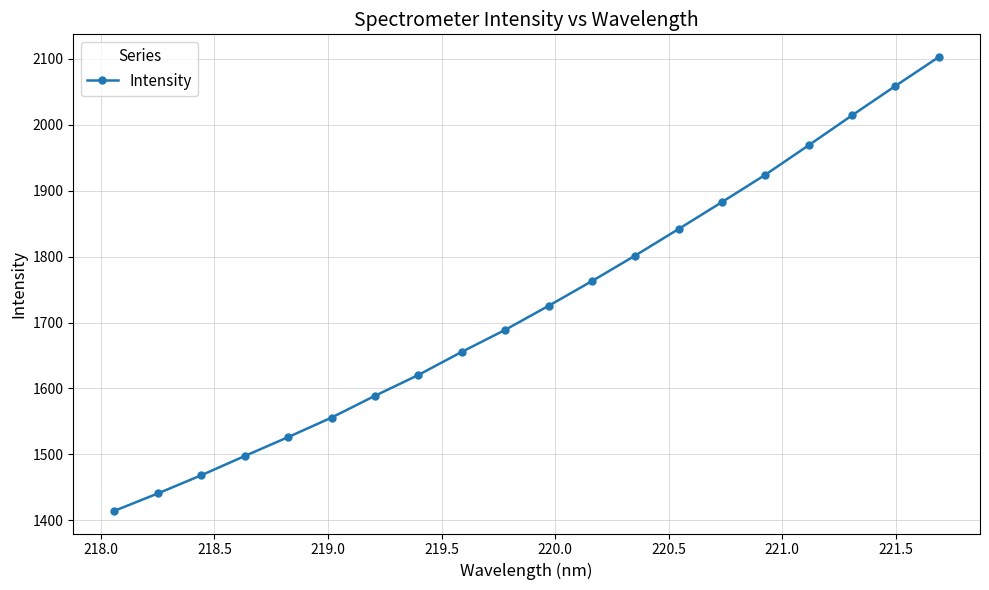

True or false: the data has more than 0 interior local peaks.

False